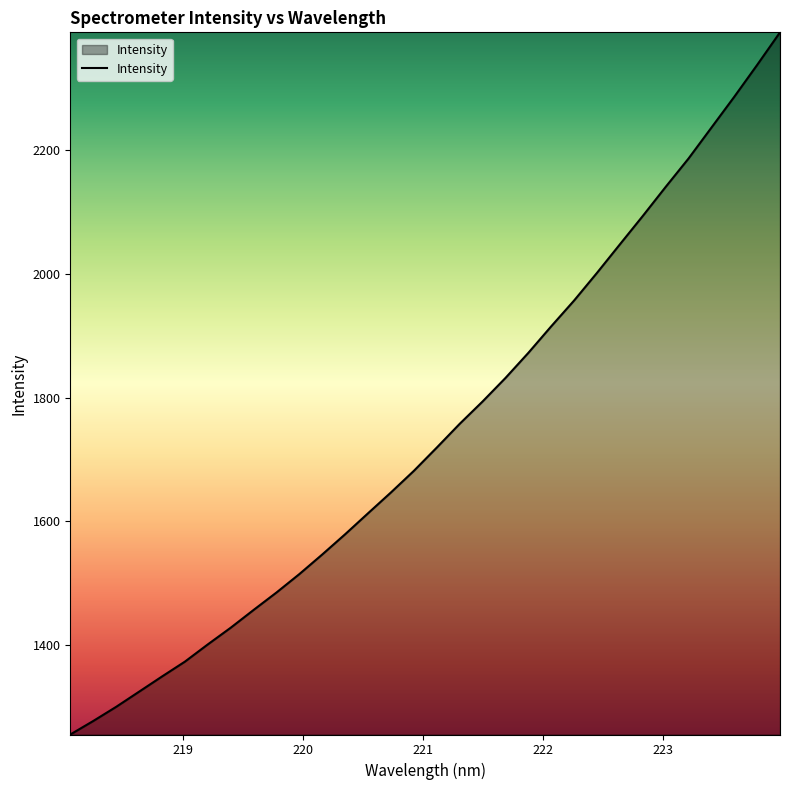

What is the maximum value shown in the chart?

2390.2